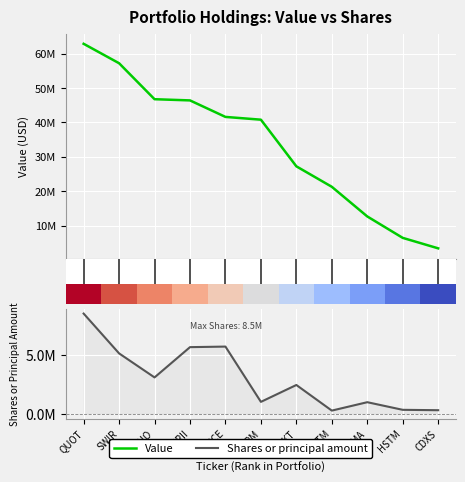

What is the average value of the Value series?

33323454.5